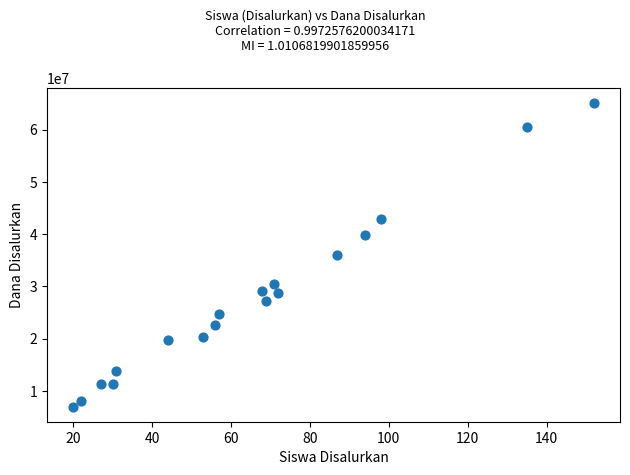

What is the range of Y values (max minus min)?

58050000